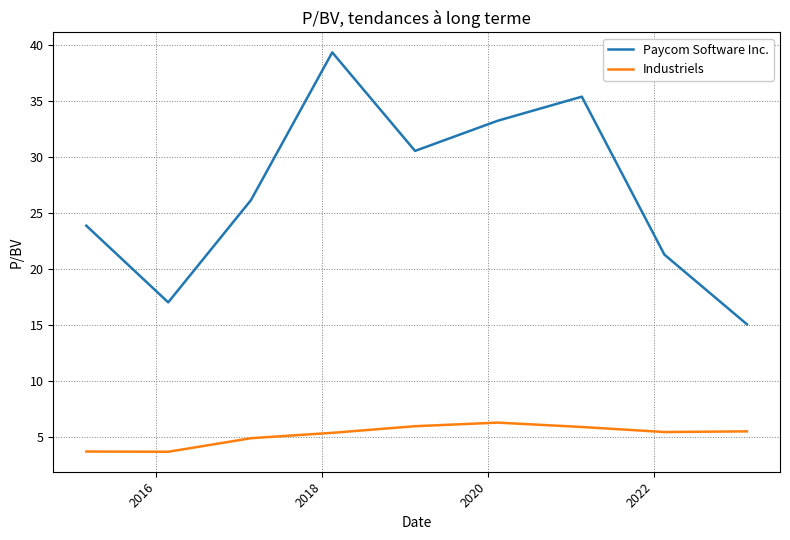

What is the minimum value shown in the chart?

3.7